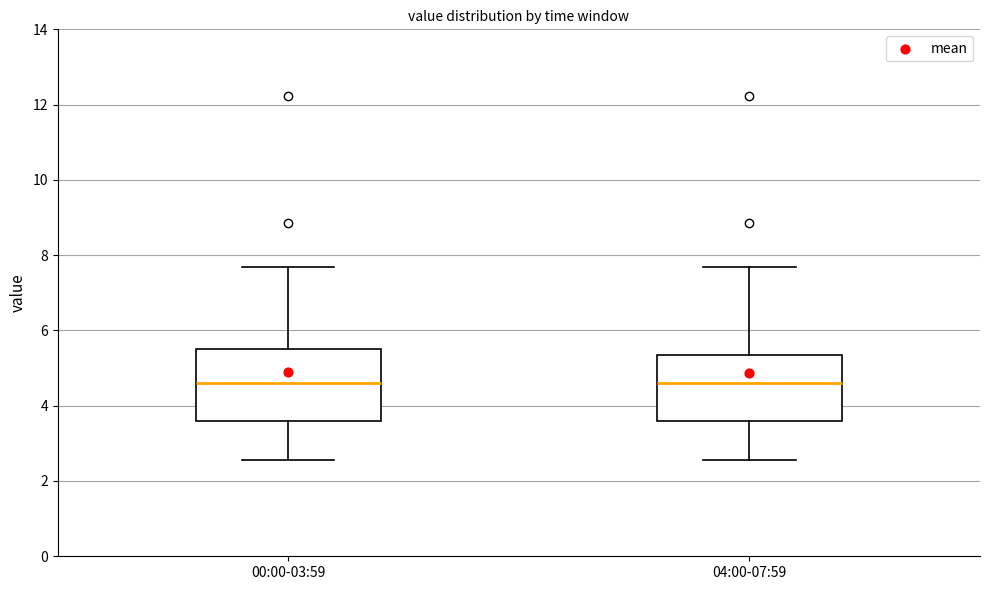

Reading left to right, read every box against the y-axis: the position of its median line, the range the box covers, and the ends of its whiskers. The values are not printed on the chart, so give them approximately, as read against the axis.

00:00-03:59: median 4.6, box 3.6 to 5.4, whiskers 2.6 to 7.6
04:00-07:59: median 4.6, box 3.6 to 5.4, whiskers 2.6 to 7.6